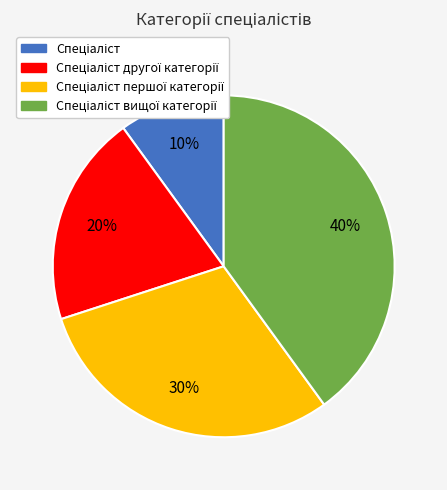

To the nearest percent, what is the average slice percentage?

25%